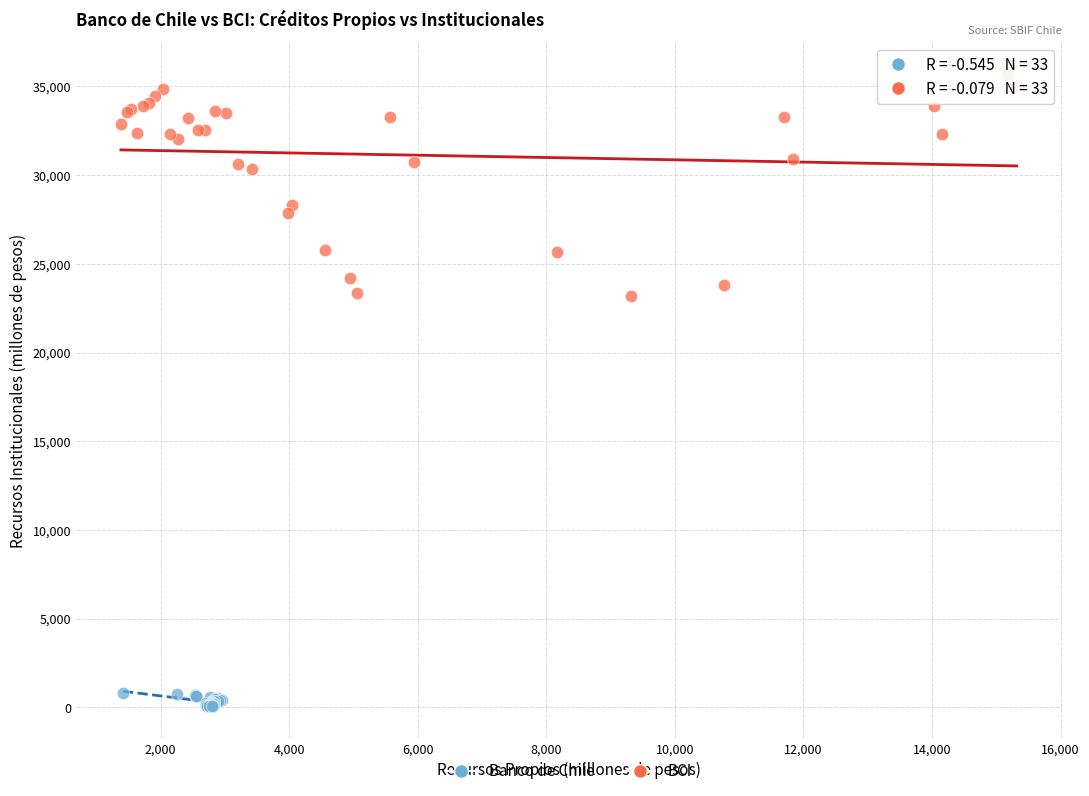

Which series reaches the minimum Y coordinate?

Banco de Chile